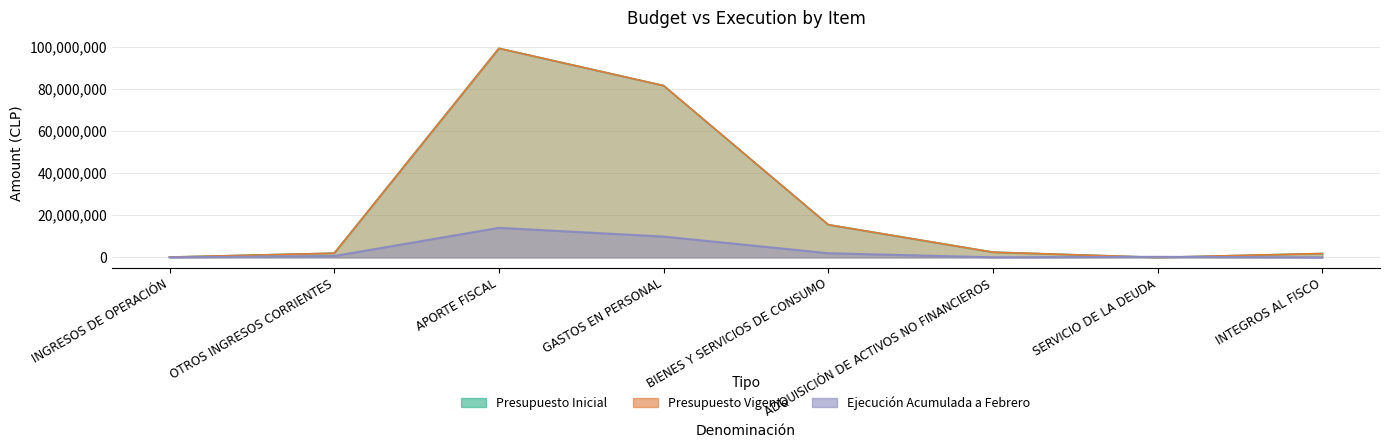

What is the difference between the highest and lowest values at SERVICIO DE LA DEUDA?

263597